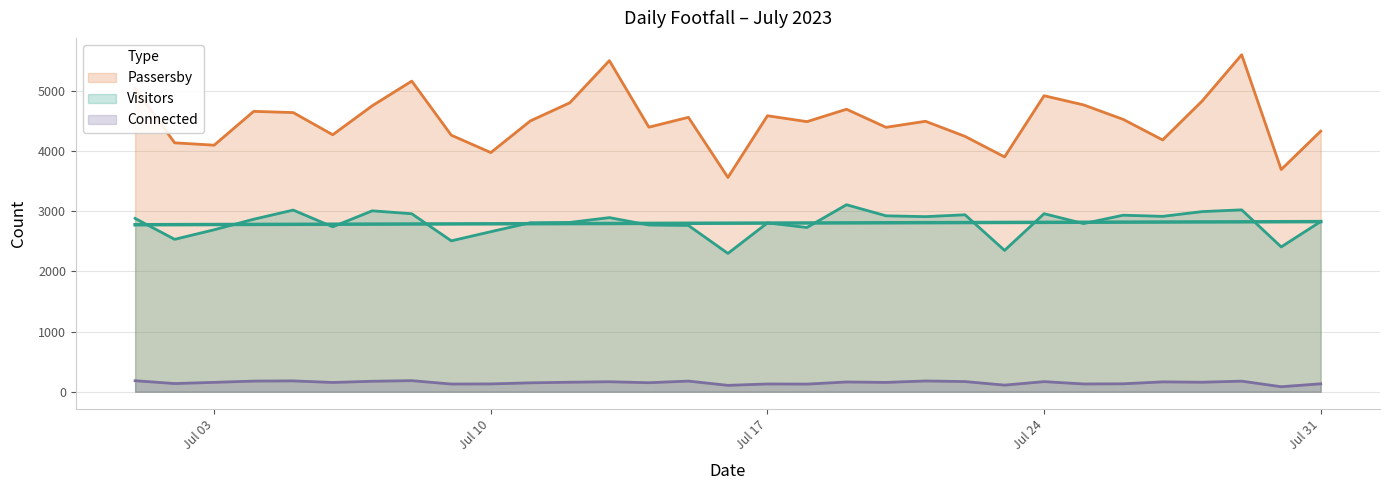

True or false: Visitors has more than 2 interior local peaks.

True